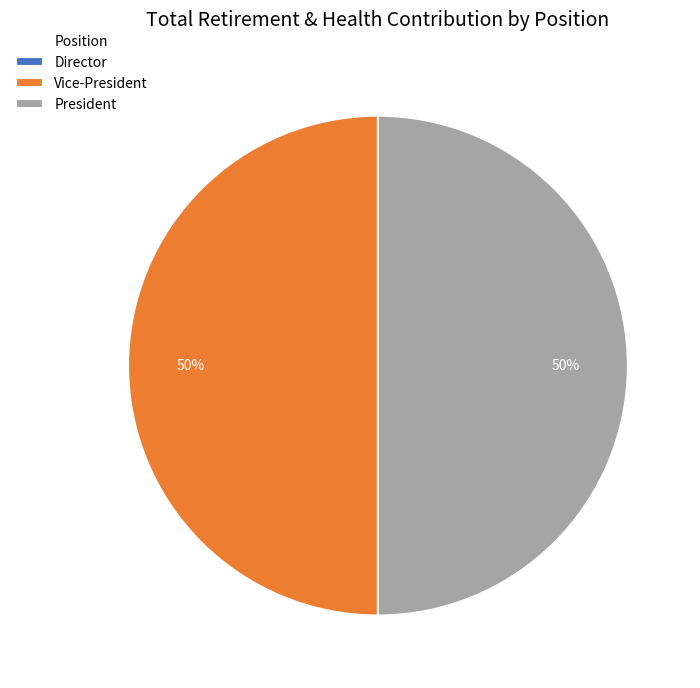

Combined, do Vice-President and President account for over 50%?

Yes